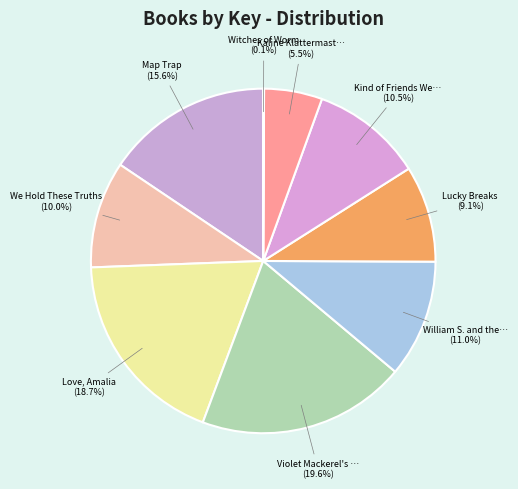

Is there any slice that represents more than half of the pie?

No